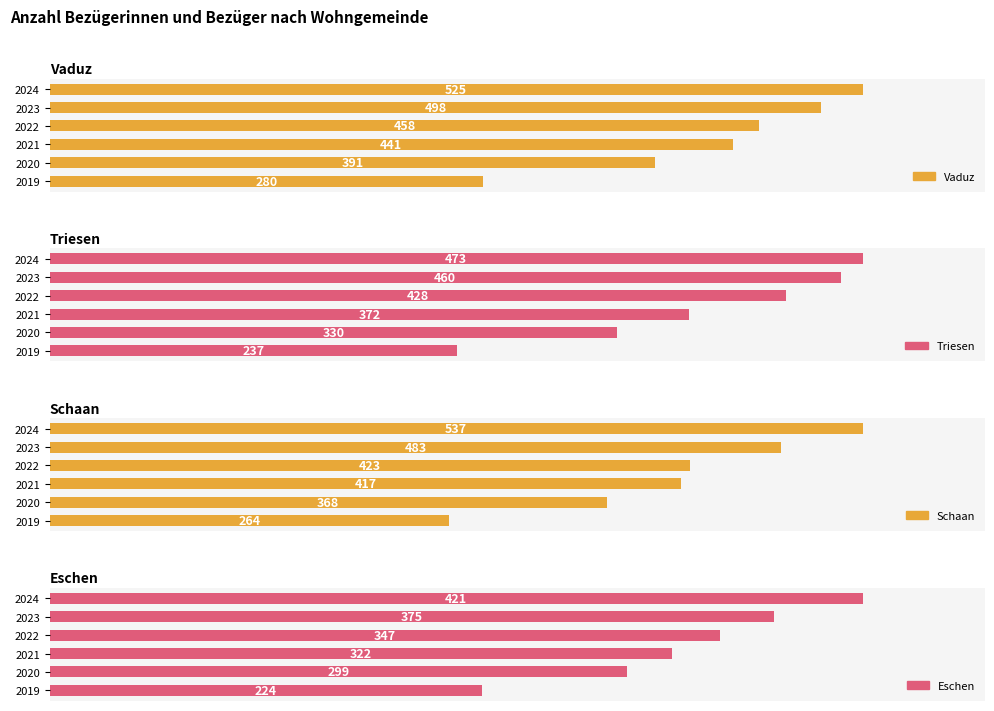

Which has a higher value, 2 or 0?

2